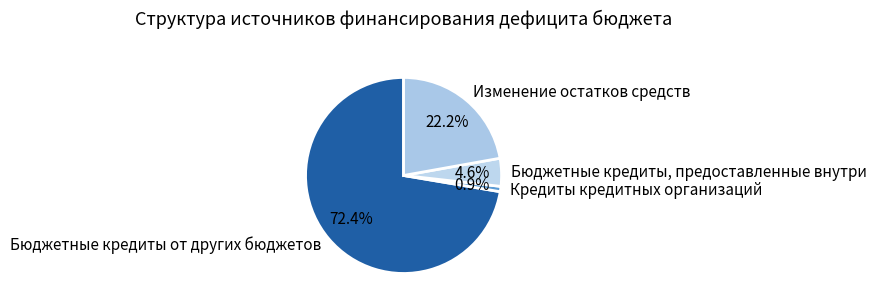

To the nearest percent, what percentage of the pie is Бюджетные кредиты от других бюджетов?

72%